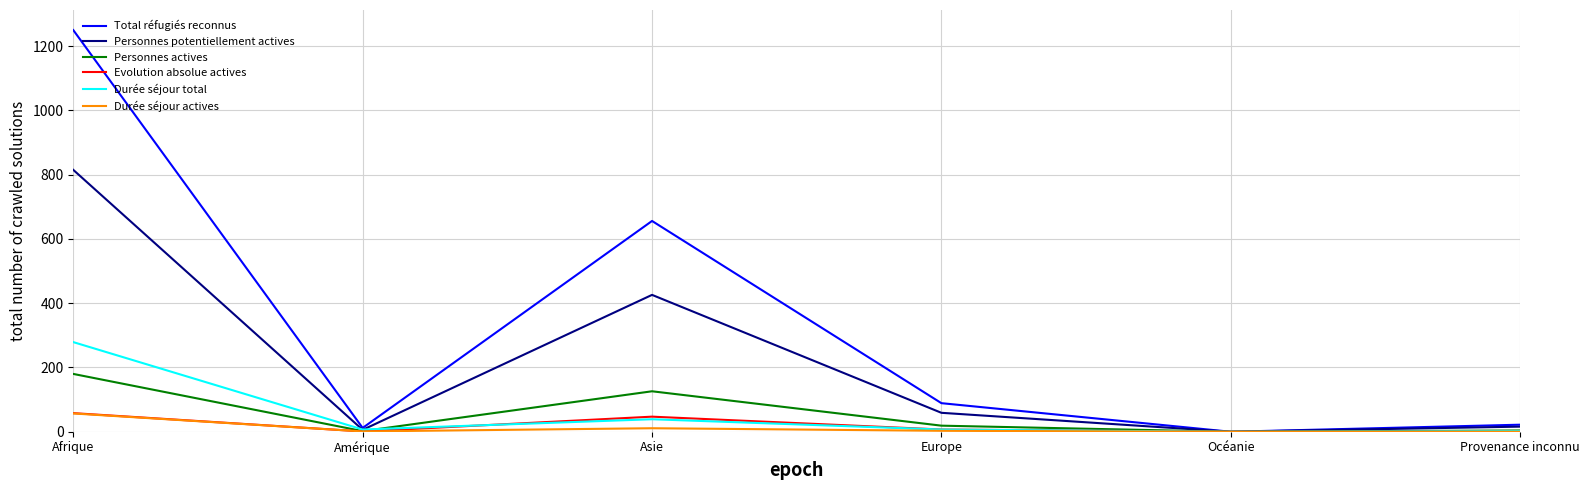

Which category has the highest value across all series?

Afrique